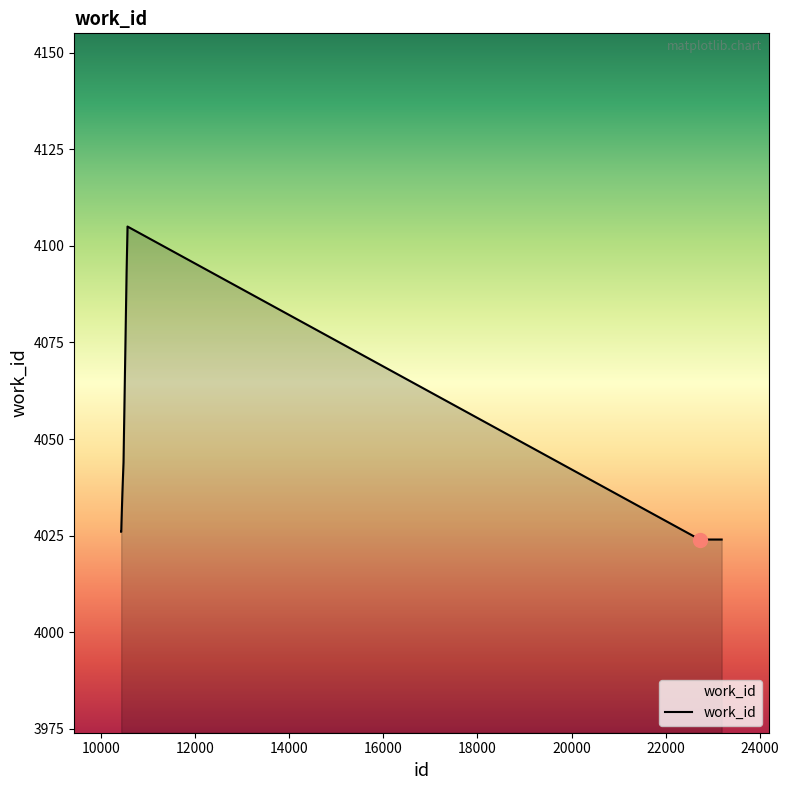

What is the difference between the second highest and second lowest values?

80